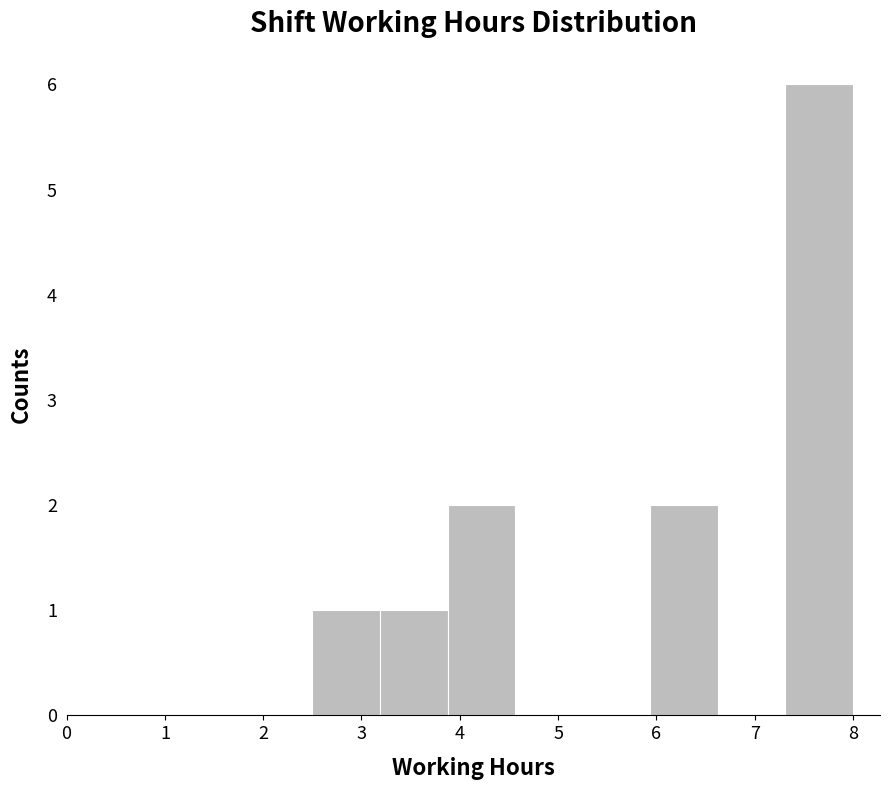

How tall is the bar that spans 7.3 to 8.0 on the x-axis? Neither the bar edges nor the heights are printed on the chart, so give them approximately, as read against the axes.

6